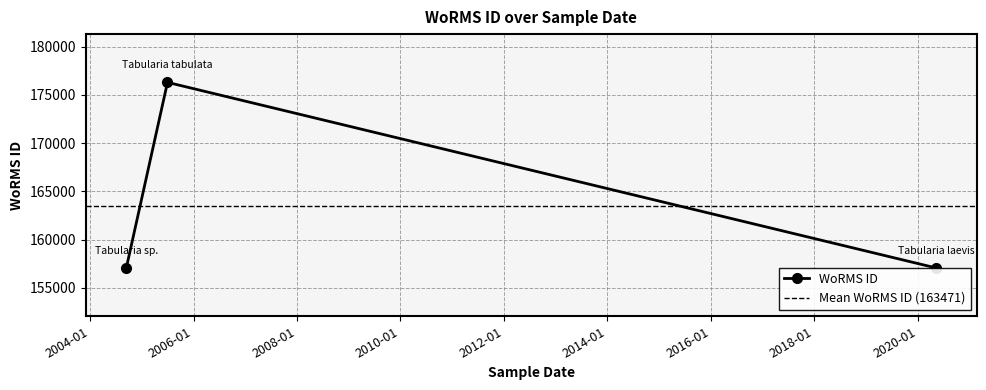

Read the value at 01-07-2005.

176294